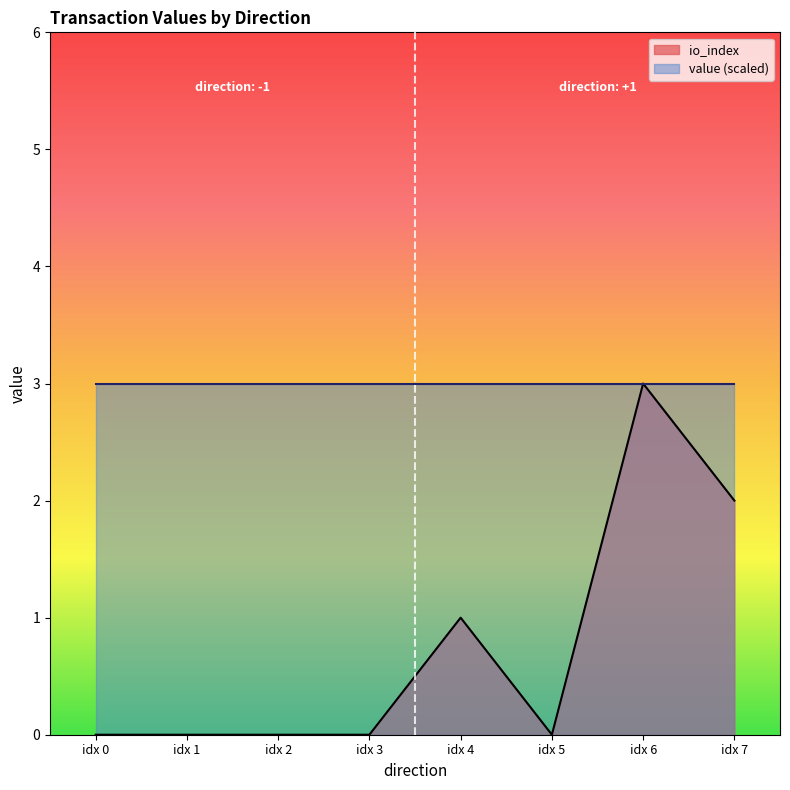

Does the chart display data point markers on the line(s)?

No